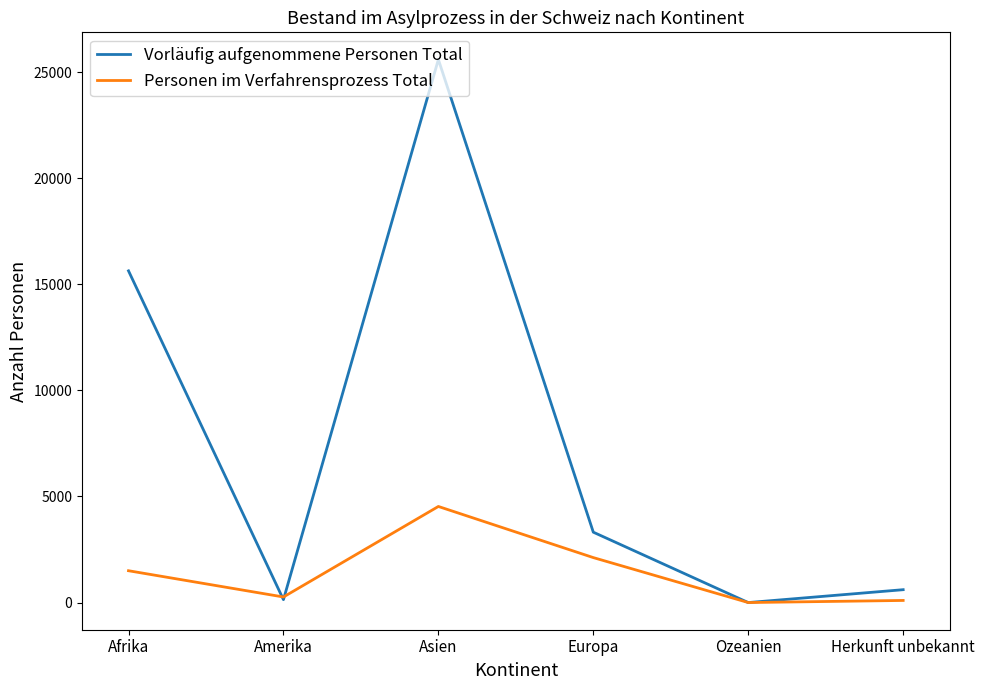

What is the maximum value for Personen im Verfahrensprozess Total?

4530